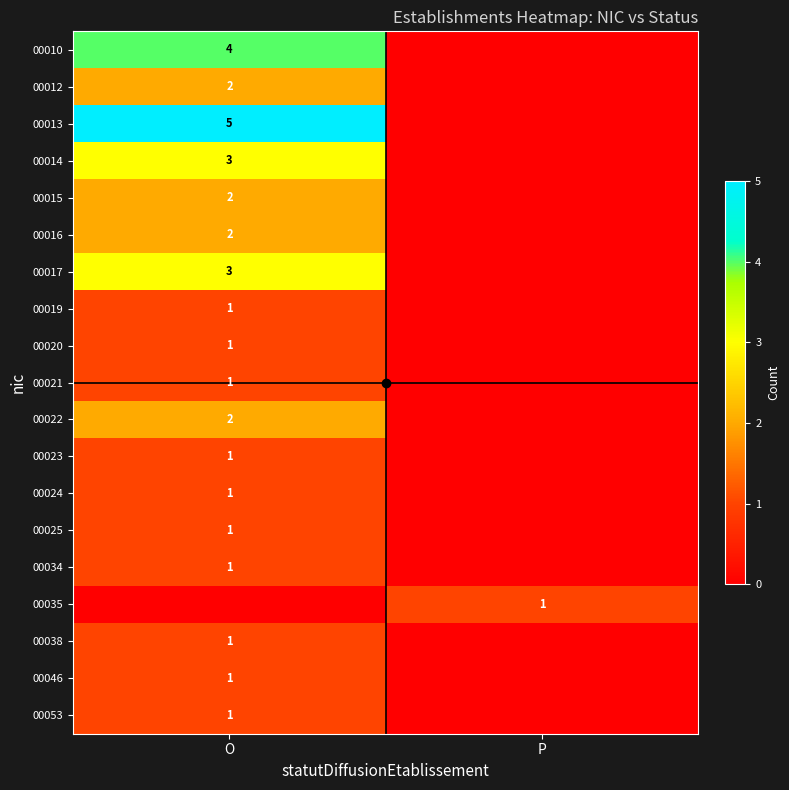

The 00022 series shows 1 at O. True or false?

False